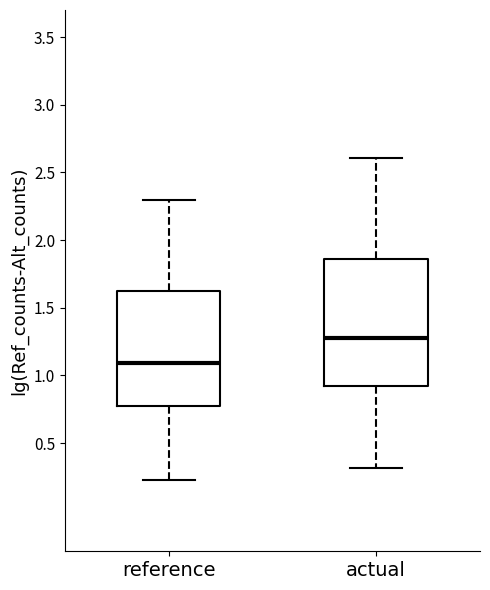

Reading left to right, read every box against the y-axis: the position of its median line, the range the box covers, and the ends of its whiskers. The values are not printed on the chart, so give them approximately, as read against the axis.

reference: median 1.10, box 0.75 to 1.60, whiskers 0.20 to 2.30
actual: median 1.30, box 0.90 to 1.85, whiskers 0.30 to 2.60